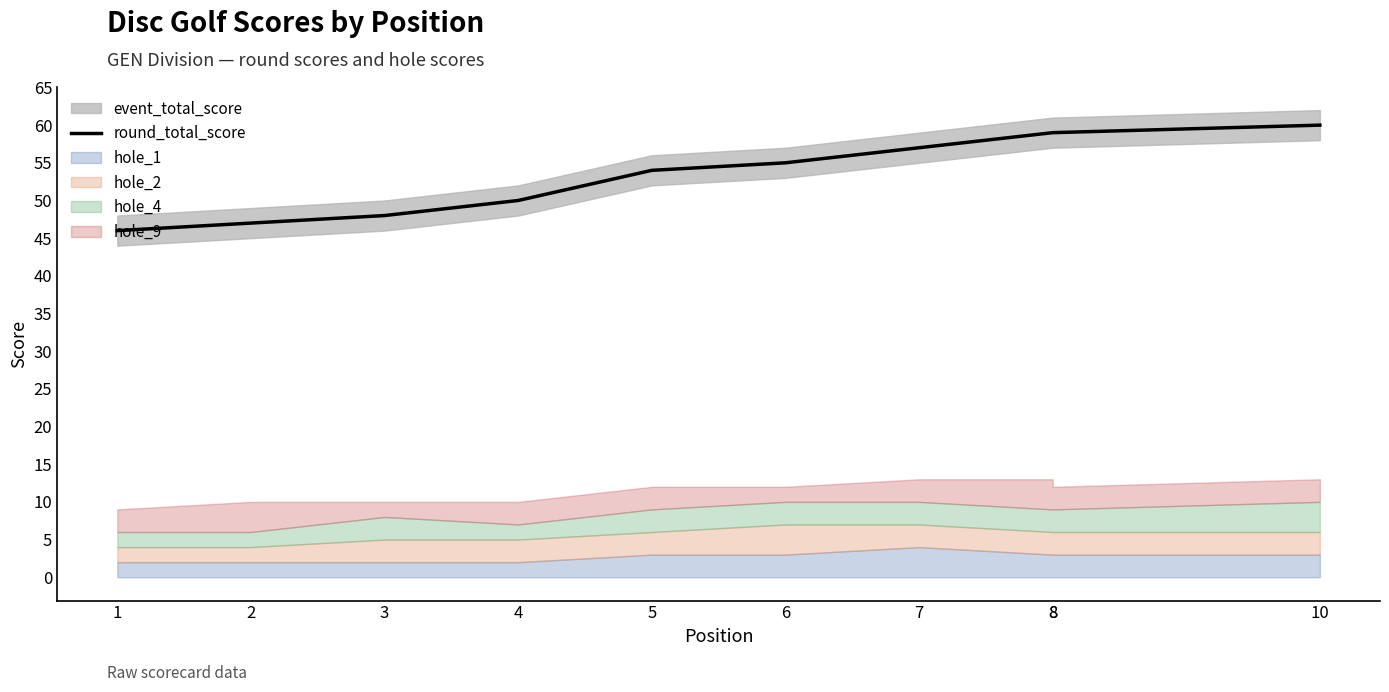

What is the ratio of the value at 7 to the value at 4?

1.1